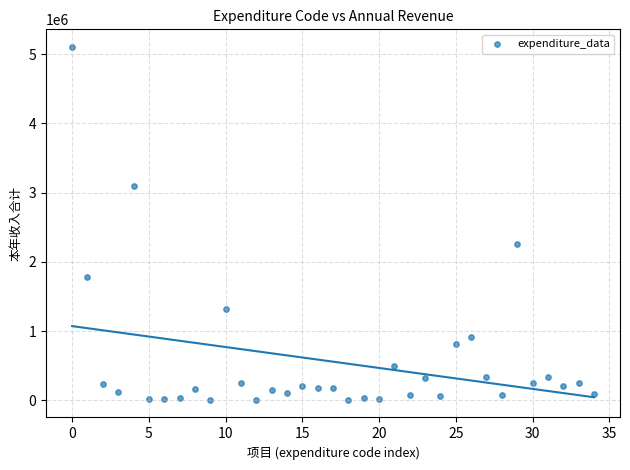

What Y value in the scatter plot is closest to 2554570?

2264000.0